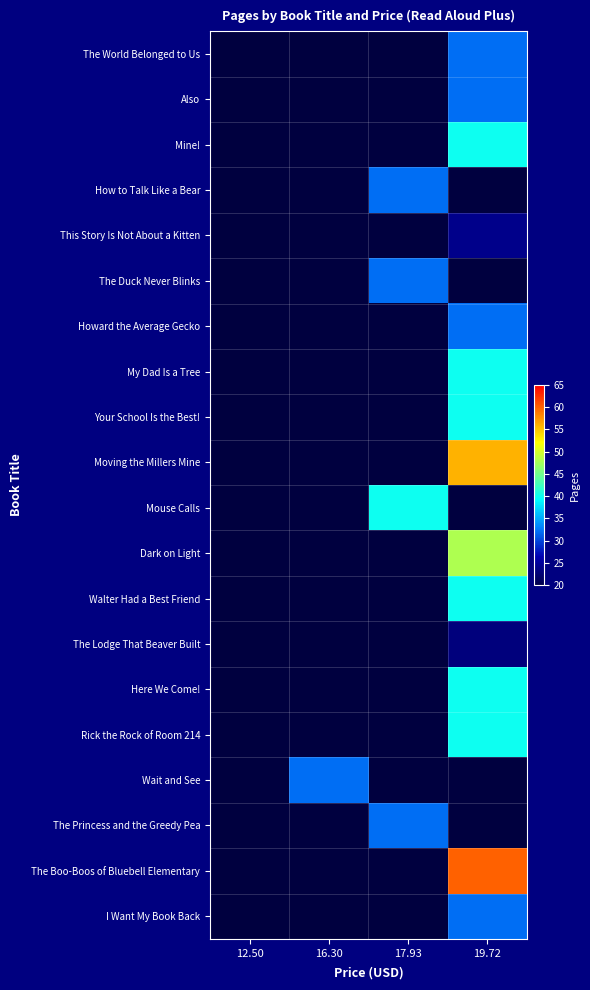

What is the greatest value displayed?

60.0